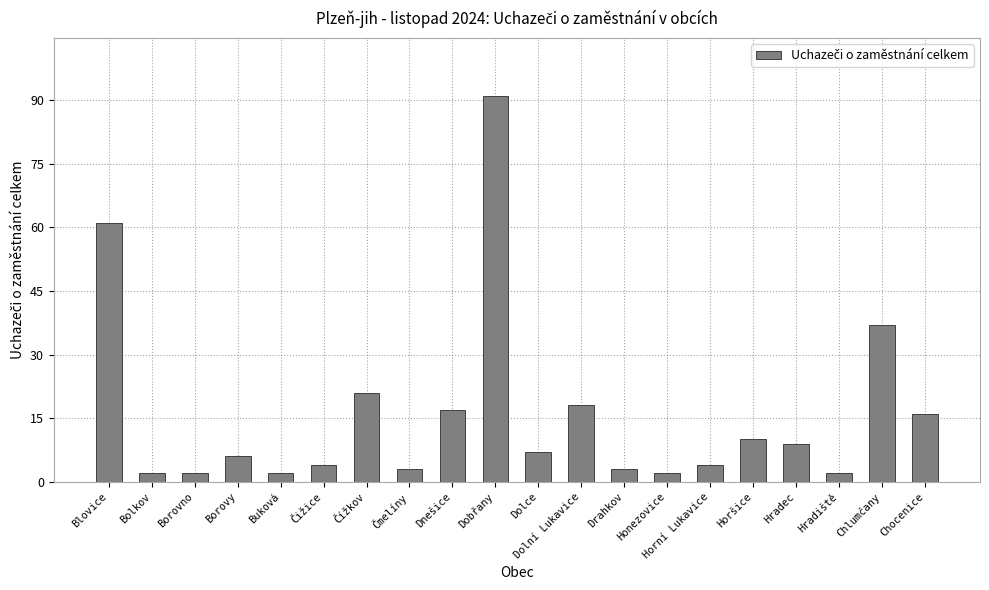

Is it true that the value at Dolní Lukavice is 5?

False